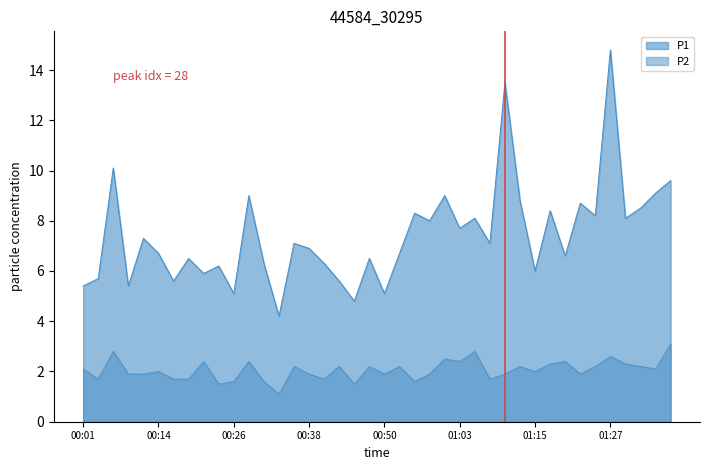

The P2 series shows 0.6 at 01:27. True or false?

False